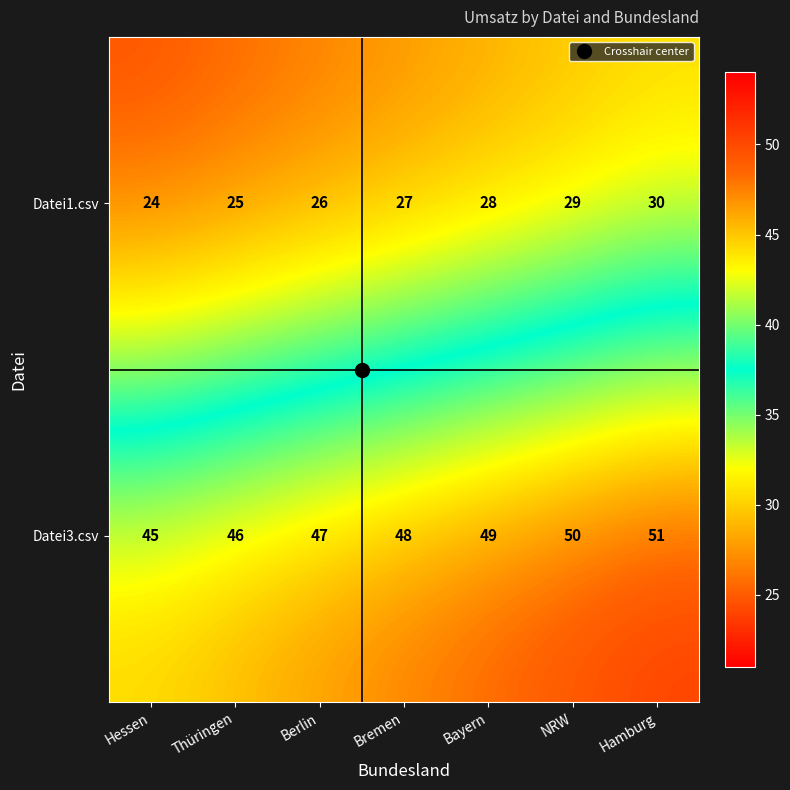

How many Datei3.csv values are between 46 and 50?

5